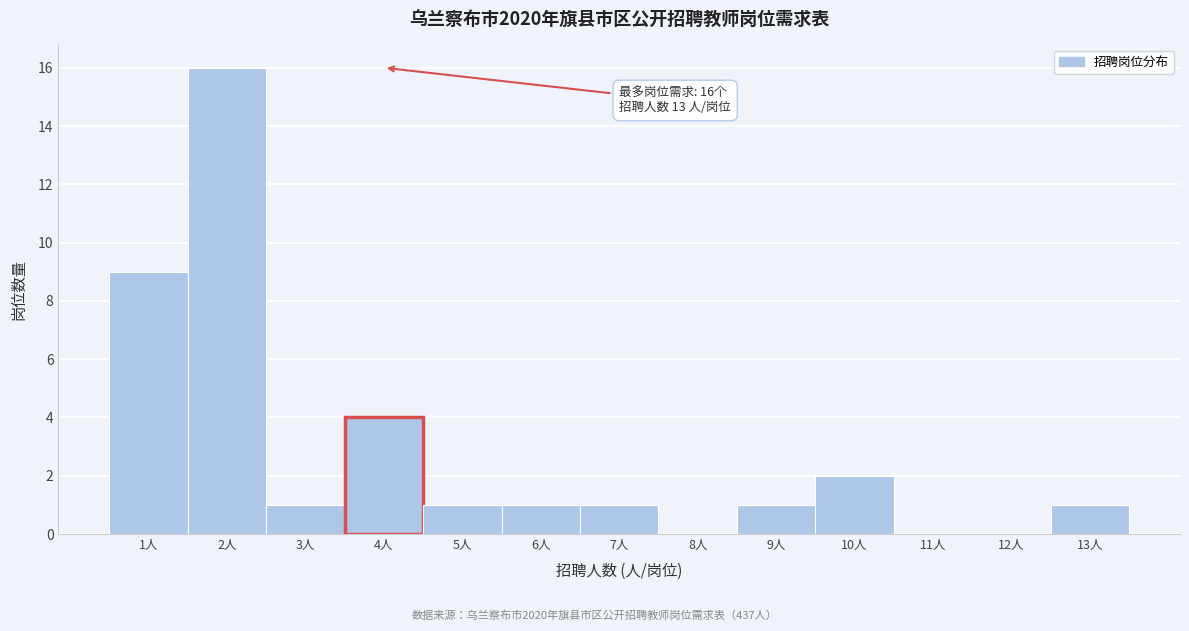

Over which range of the x-axis is the bar tallest?

1.5 to 2.5